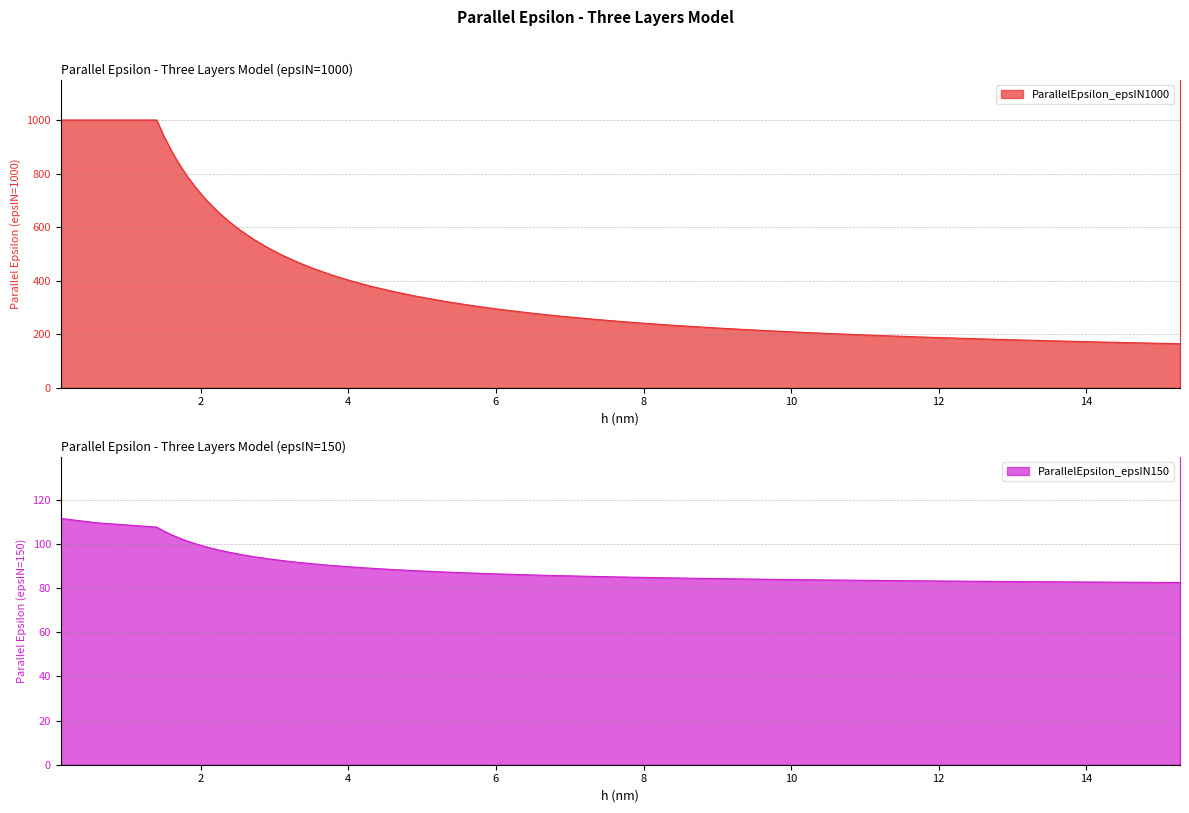

Reading right to left, what are all the values shown in this chart?

ParallelEpsilon_epsIN1000: 15.272=164.3	14.291=170.1	13.374=176.3	12.515=182.9	11.711=190.0	10.959=197.5	10.255=205.6	9.596=214.2	8.98=223.4	8.403=233.3	7.864=243.8	7.359=255.0	6.886=267.0	6.444=279.9	6.03=293.6	5.643=308.2	5.28=323.9	4.941=340.7	4.624=358.5	4.327=377.7	4.049=398.1	3.789=419.9	3.546=443.2	3.318=468.2	3.105=494.8	2.906=523.2	2.719=553.7	2.544=586.3	2.381=620.9	2.228=658.1	2.085=697.7	1.951=740.2	1.826=785.4	1.708=834.1	1.599=885.5	1.496=941.0	1.4=1000.0	0.6=1000.0	0.1=1000.0
ParallelEpsilon_epsIN150: 15.272=82.5	14.291=82.7	13.374=82.9	12.515=83.1	11.711=83.3	10.959=83.5	10.255=83.8	9.596=84.0	8.98=84.3	8.403=84.6	7.864=84.9	7.359=85.3	6.886=85.6	6.444=86.0	6.03=86.4	5.643=86.9	5.28=87.3	4.941=87.8	4.624=88.4	4.327=88.9	4.049=89.6	3.789=90.2	3.546=90.9	3.318=91.7	3.105=92.5	2.906=93.3	2.719=94.2	2.544=95.2	2.381=96.3	2.228=97.4	2.085=98.6	1.951=99.8	1.826=101.2	1.708=102.6	1.599=104.2	1.496=105.9	1.4=107.6	0.6=109.5	0.1=111.6